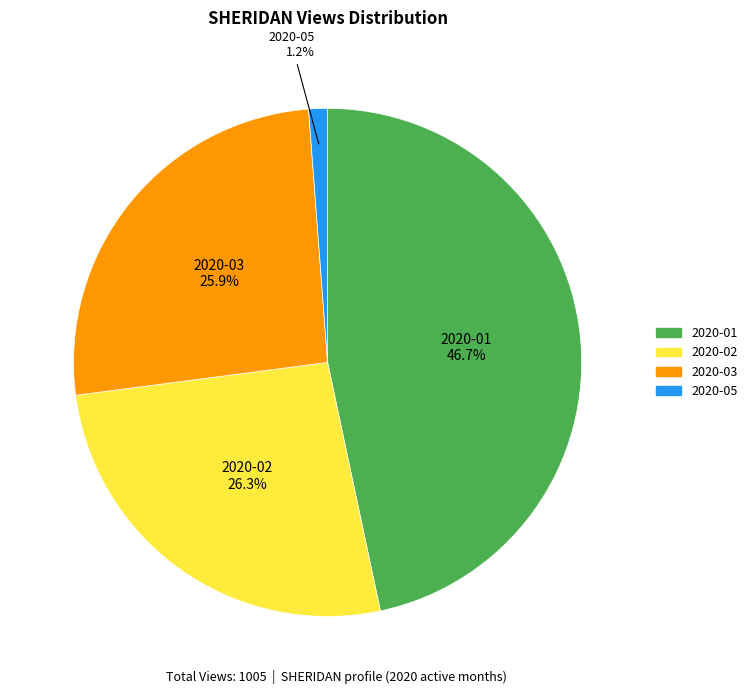

What is the total percentage of 2020-03 and 2020-05?

27.1%